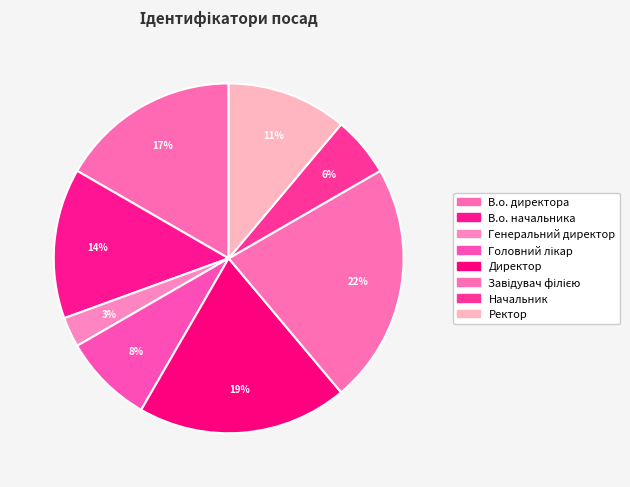

Which slice is the smallest?

Генеральний директор